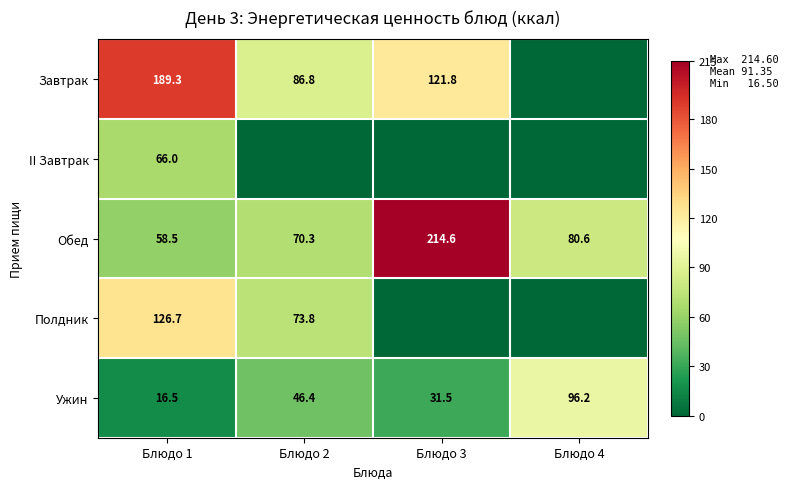

The Ужин series shows 31.5 at Блюдо 3. True or false?

True